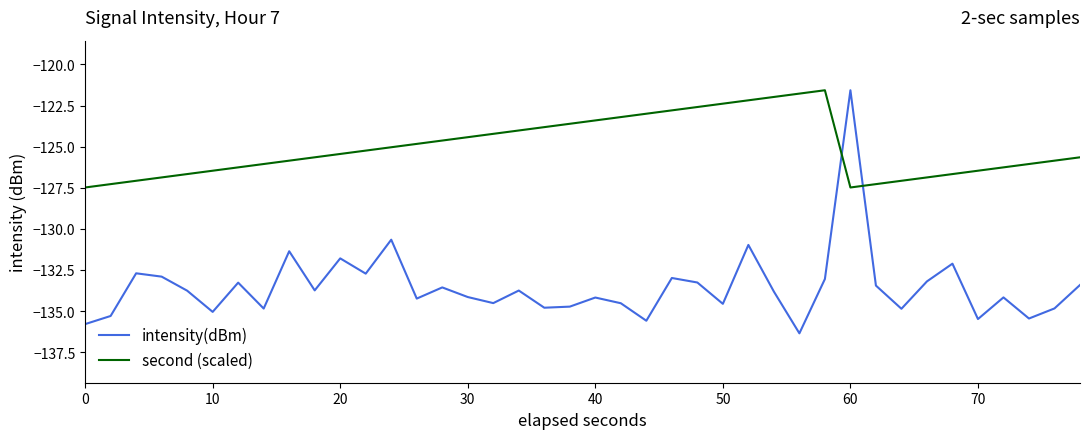

What is the smallest value displayed?

-136.3